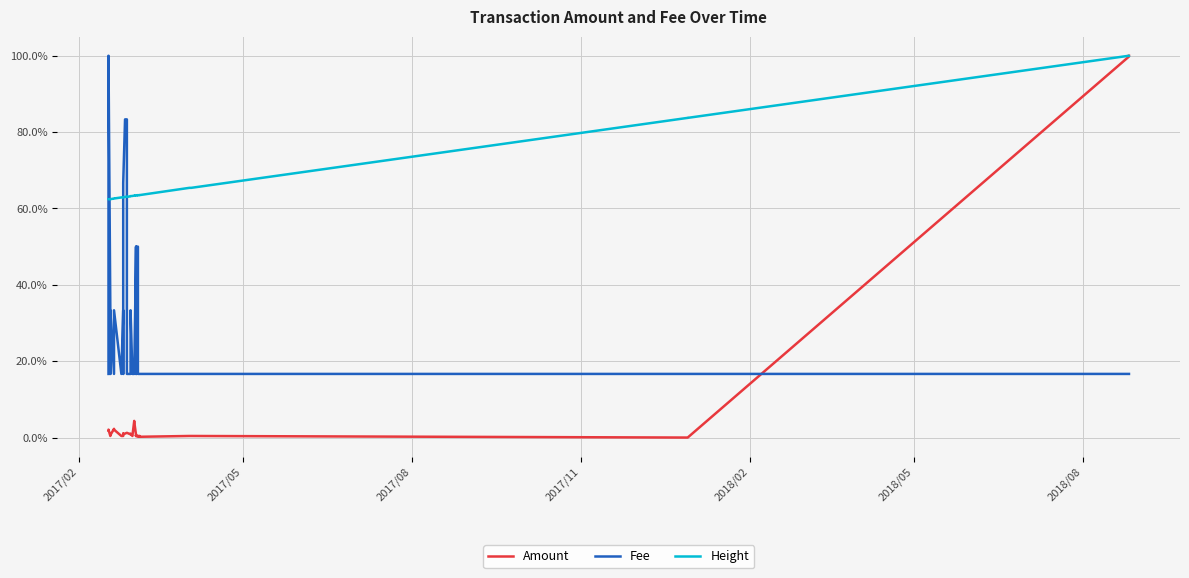

Which series has the largest total across all categories?

Height